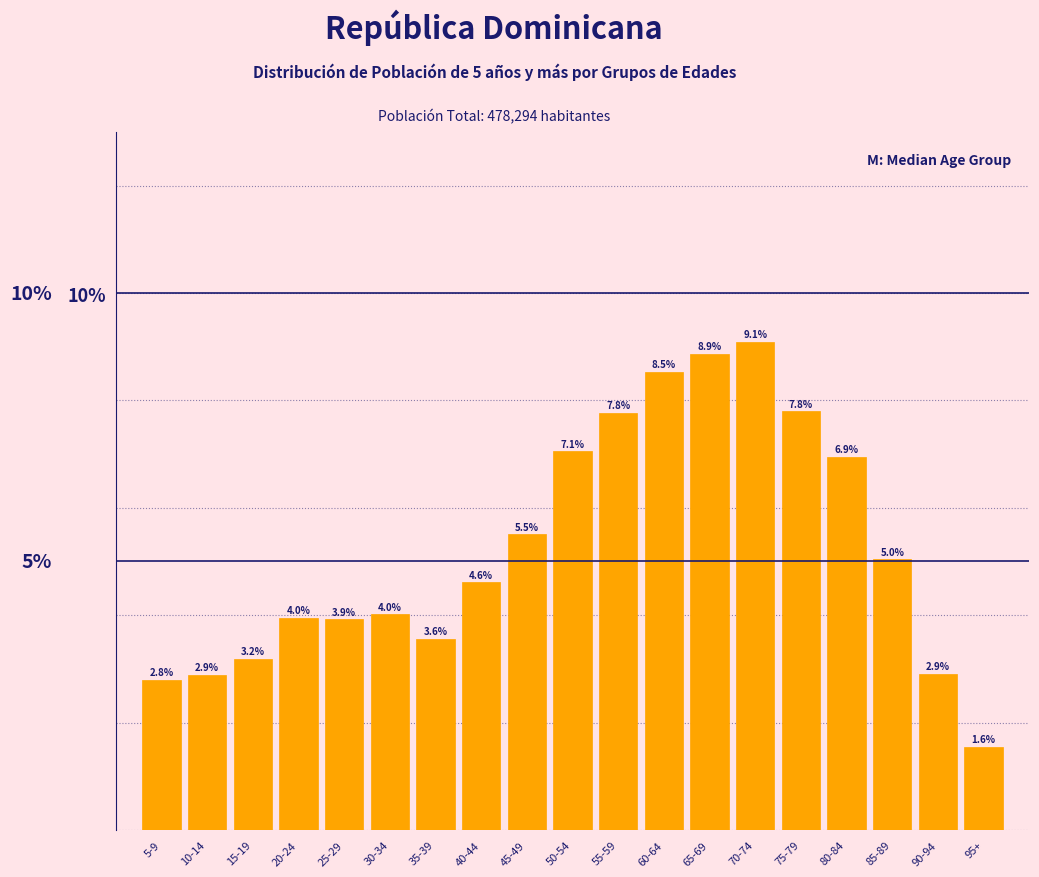

Reading left to right, extract all data points from this chart.

5-9=2.8	10-14=2.9	15-19=3.2	20-24=4.0	25-29=3.9	30-34=4.0	35-39=3.6	40-44=4.6	45-49=5.5	50-54=7.1	55-59=7.8	60-64=8.5	65-69=8.9	70-74=9.1	75-79=7.8	80-84=6.9	85-89=5.0	90-94=2.9	95+=1.6